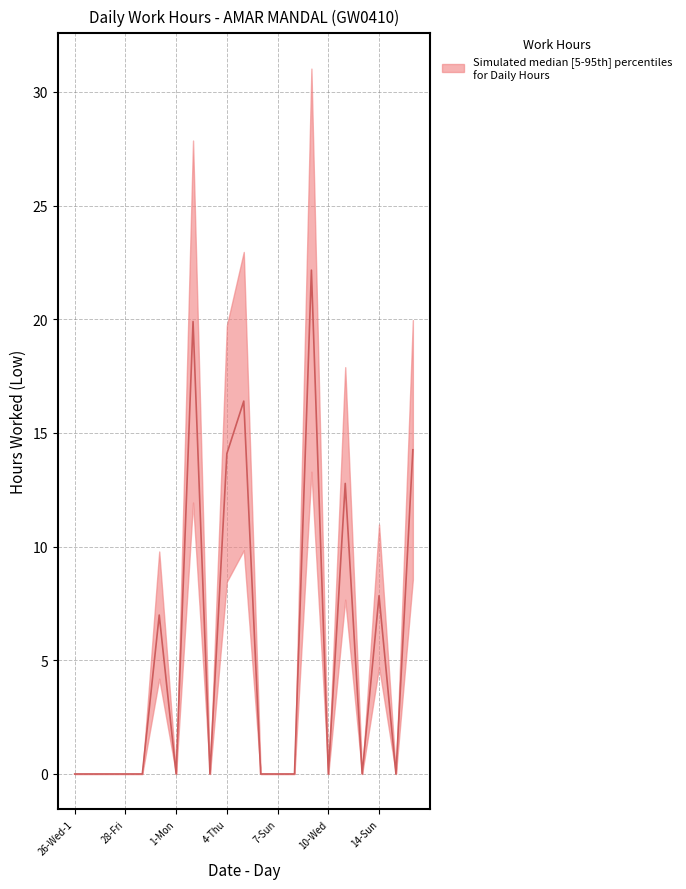

True or false: low and median intersect in this chart.

False